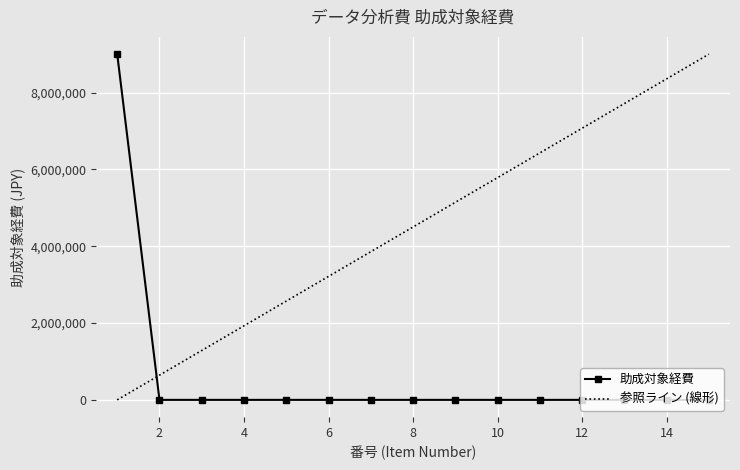

Does the chart display data point markers on the line(s)?

Yes